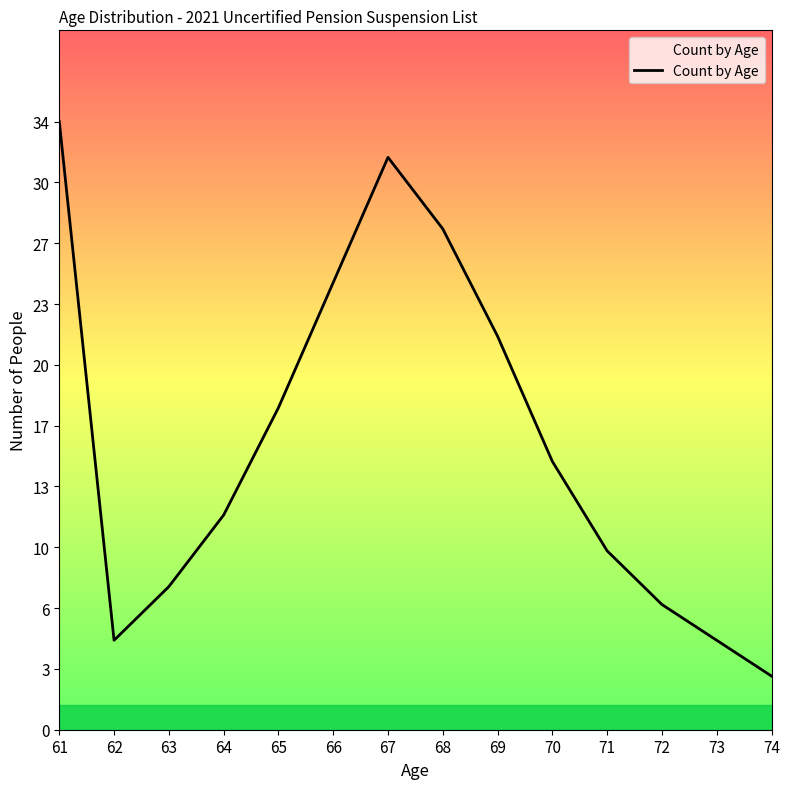

How many interior local peaks (higher than both neighbors) does the data have?

1